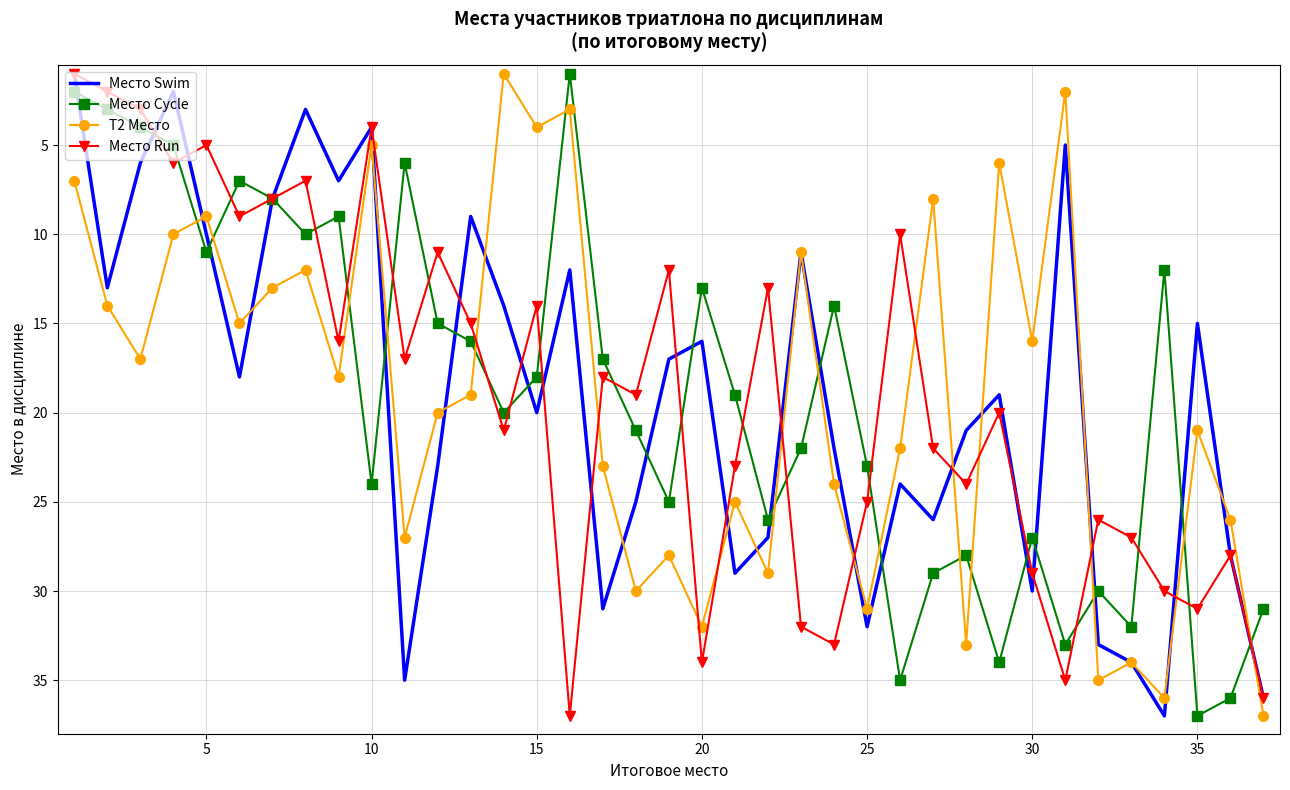

What is the greatest value displayed?

37